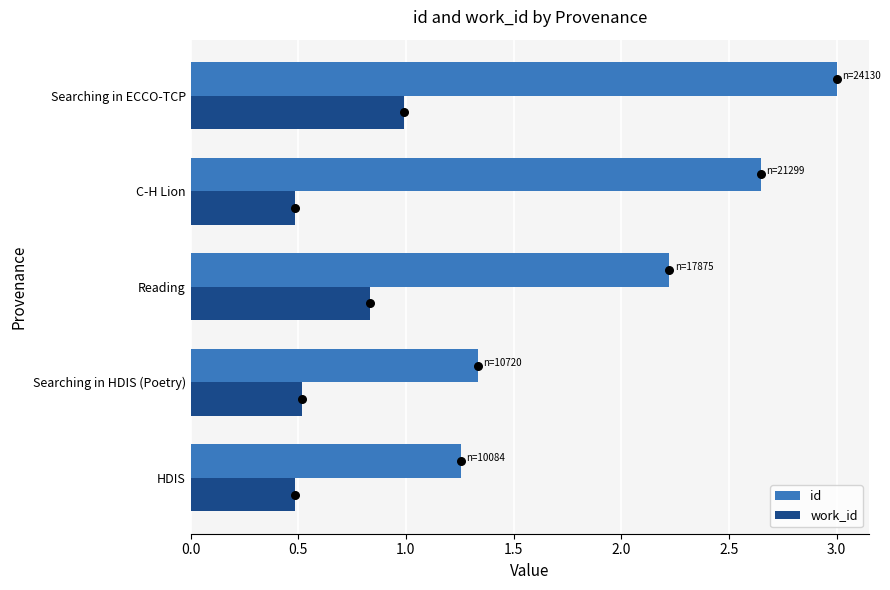

Which series reaches the minimum Y coordinate?

work_id